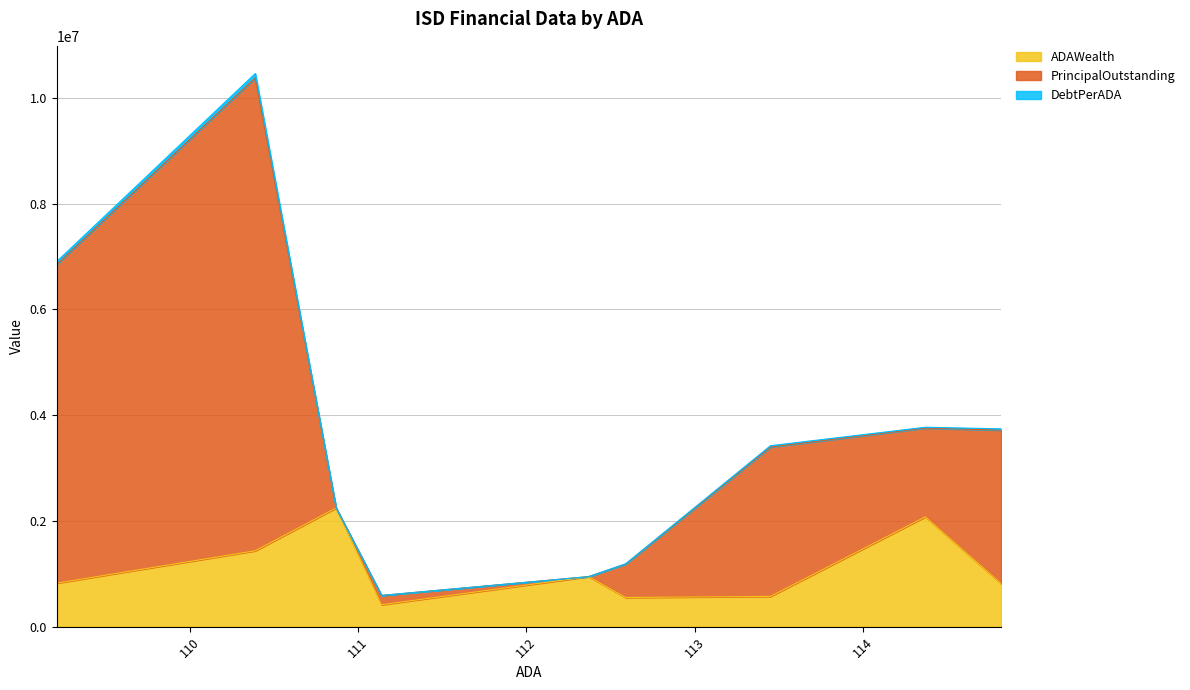

What is the total value across all series at Wilson ISD?

6904382.7